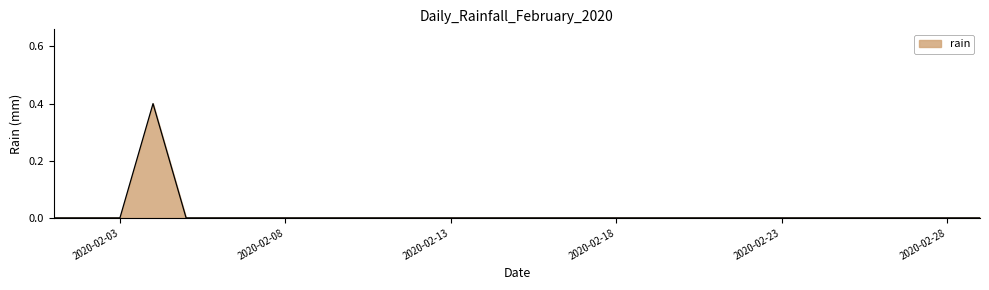

What is the greatest value displayed?

0.4